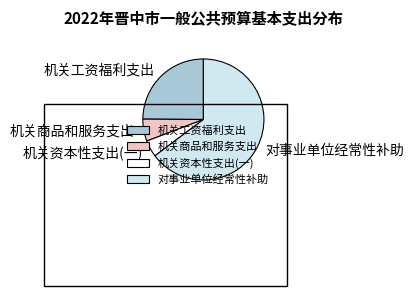

Do 对事业单位经常性补助 and 机关资本性支出(一) together represent more than half of the pie?

Yes